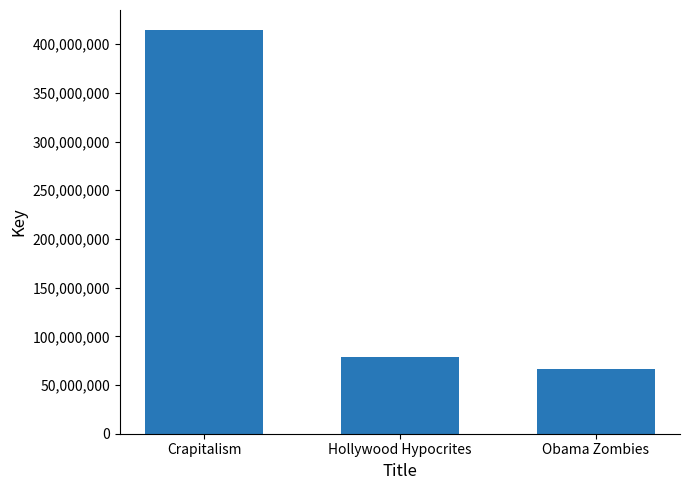

List the labels in order of value, smallest first.

Obama Zombies, Hollywood Hypocrites, Crapitalism